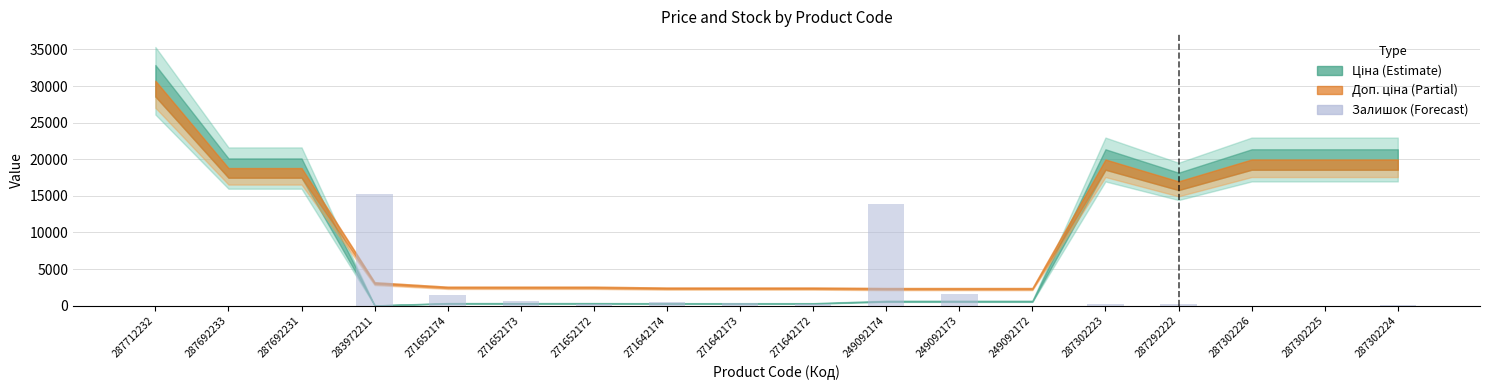

Count the number of values greater than 212.

9